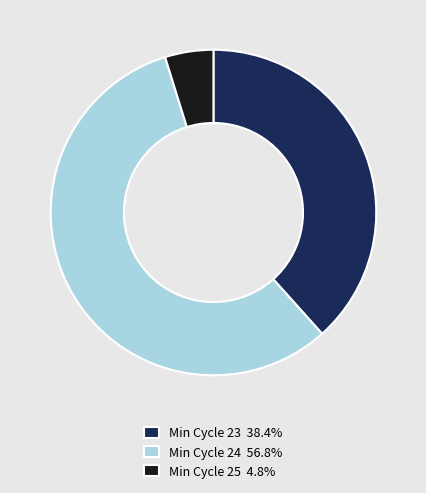

Combined, do Min Cycle 24 56.8% and Min Cycle 25 4.8% account for over 50%?

Yes